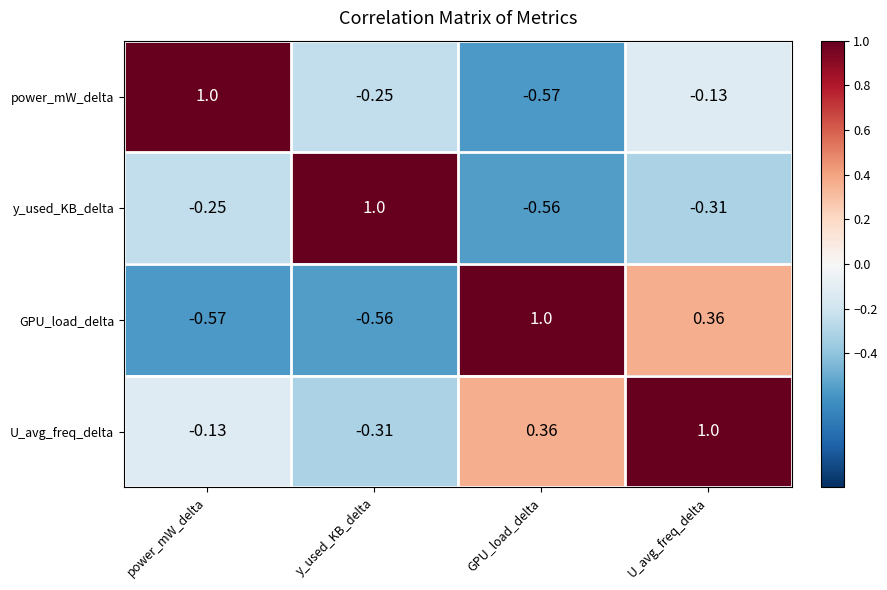

Where is U_avg_freq_delta nearest to the value 0?

power_mW_delta